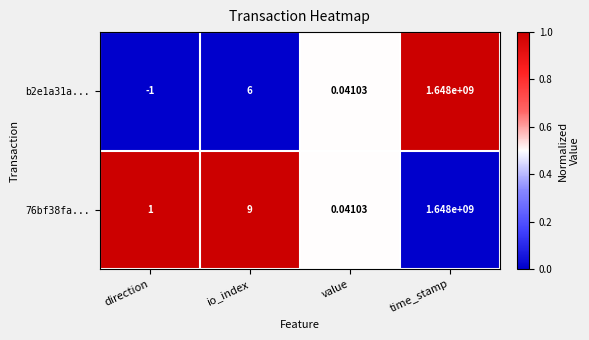

At which label is b2e1a31a... closest to 823999999?

io_index